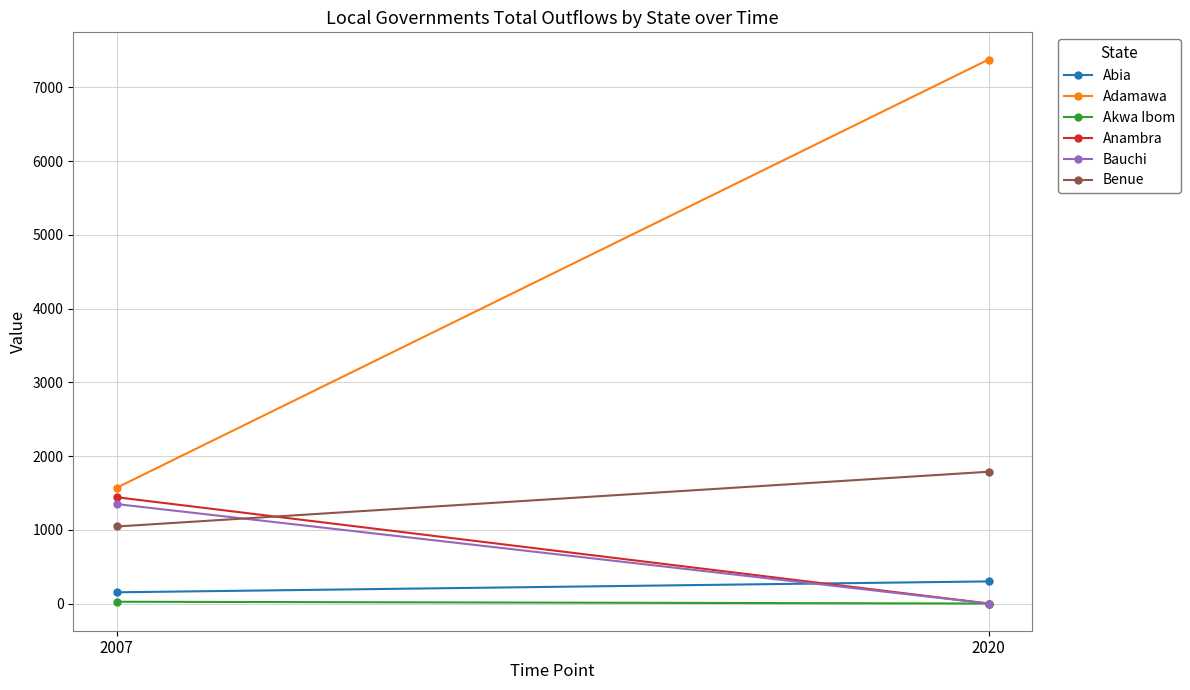

What is the sum of the Bauchi values at 2007 and 2020?

1348.3